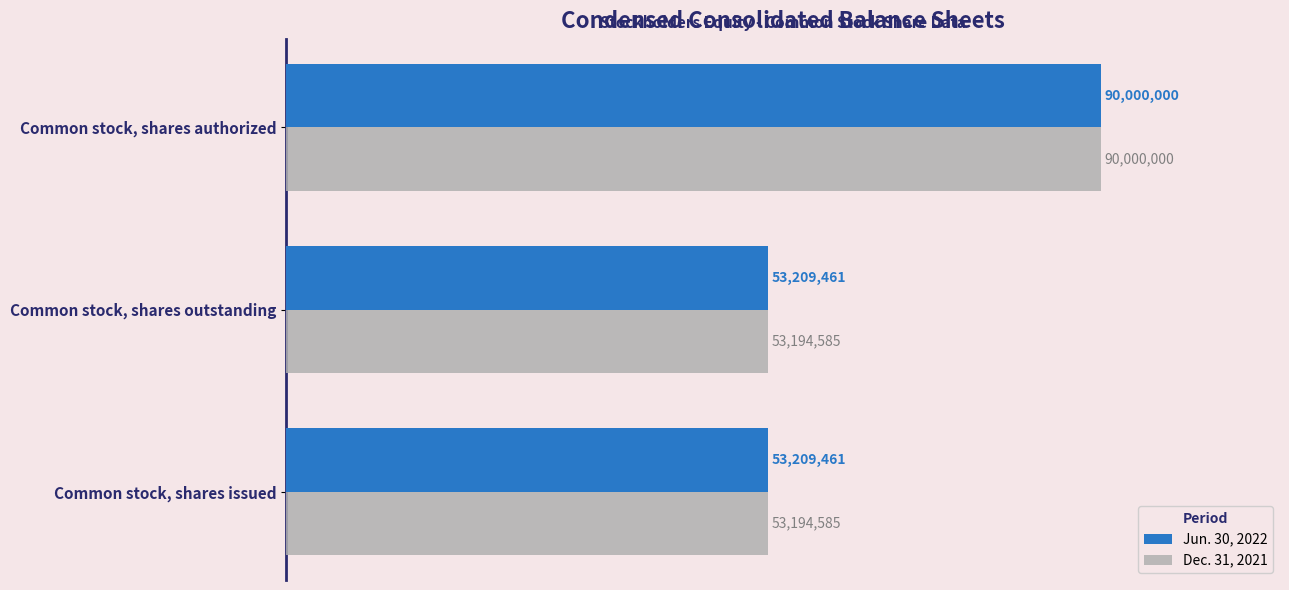

Reading left to right, transcribe all the data shown in this chart.

Jun. 30, 2022: 53209461	53209461	90000000
Dec. 31, 2021: 53194585	53194585	90000000